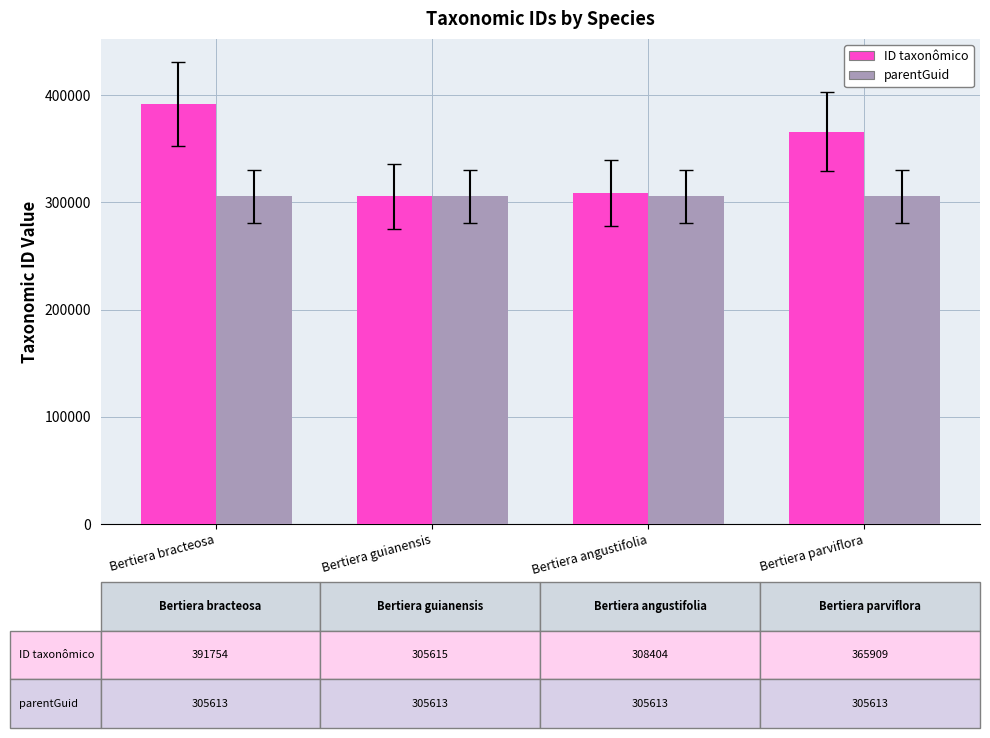

The value of parentGuid at Bertiera bracteosa is 305613. True or false?

True